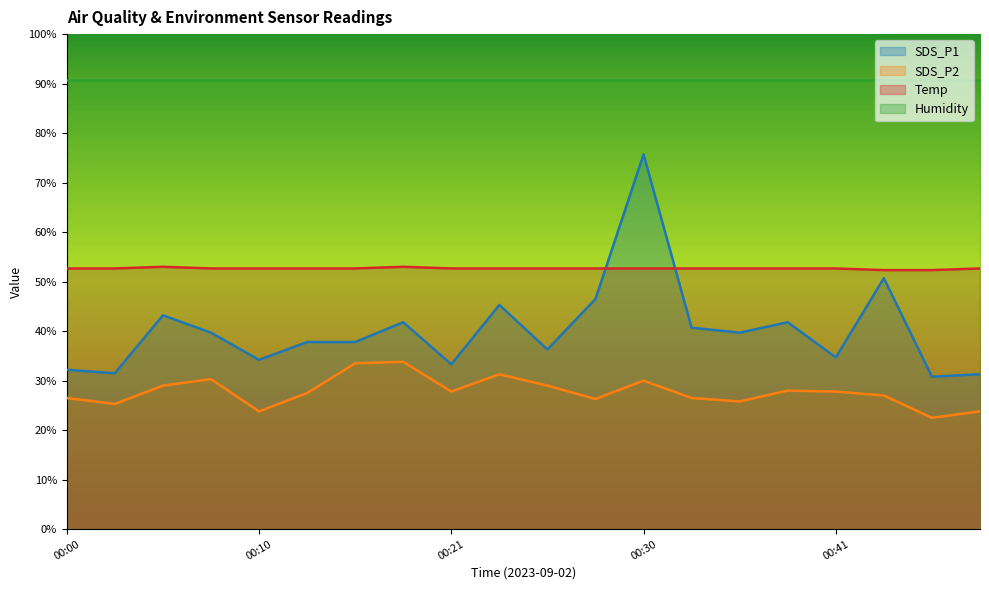

At which category does the chart reach its minimum across all series?

00:46